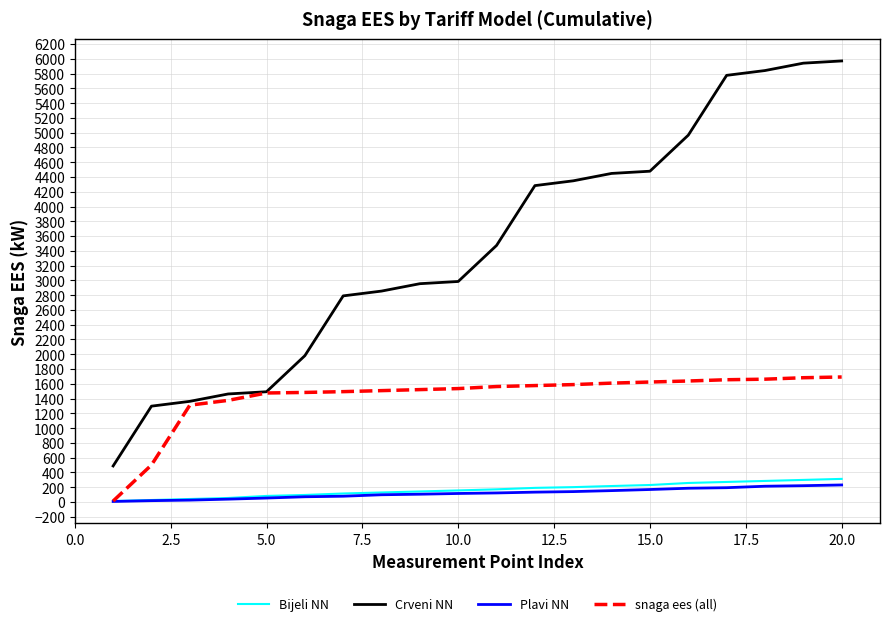

What is the maximum value shown in the chart?

5970.4